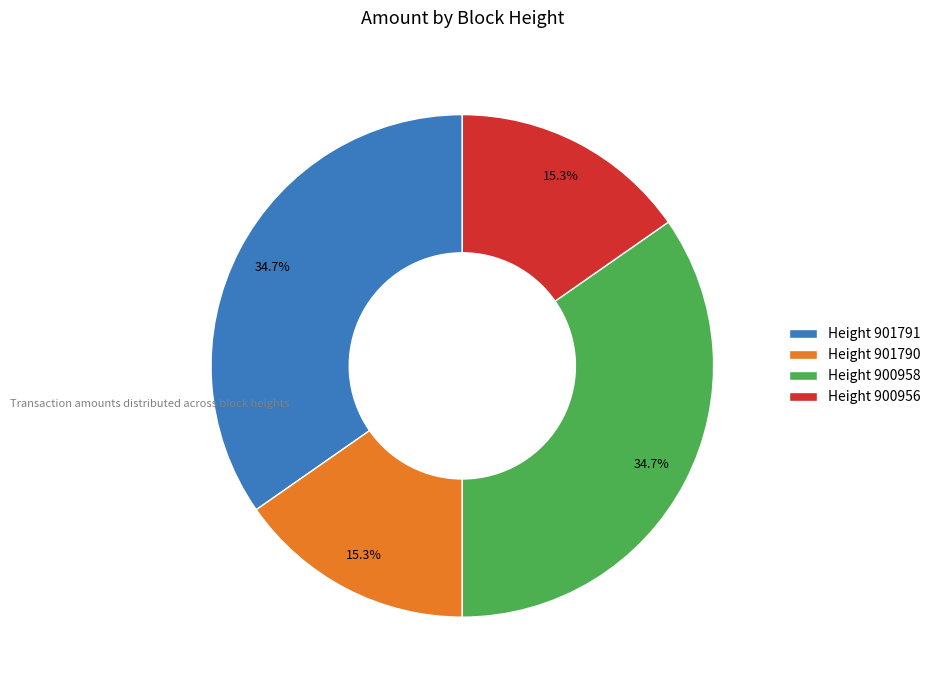

Is Height 901791 the majority of the pie?

No